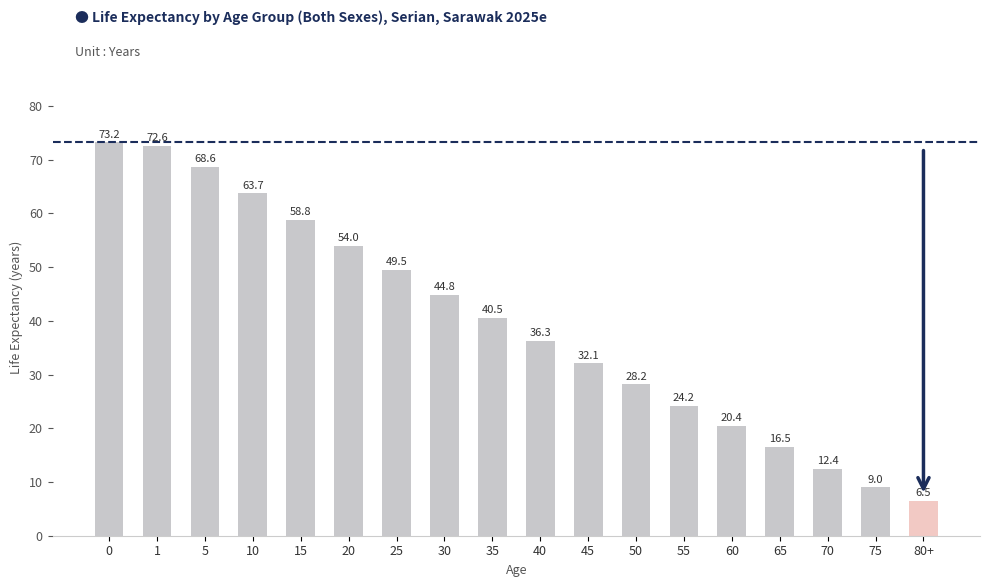

What is the minimum value shown in the chart?

6.5